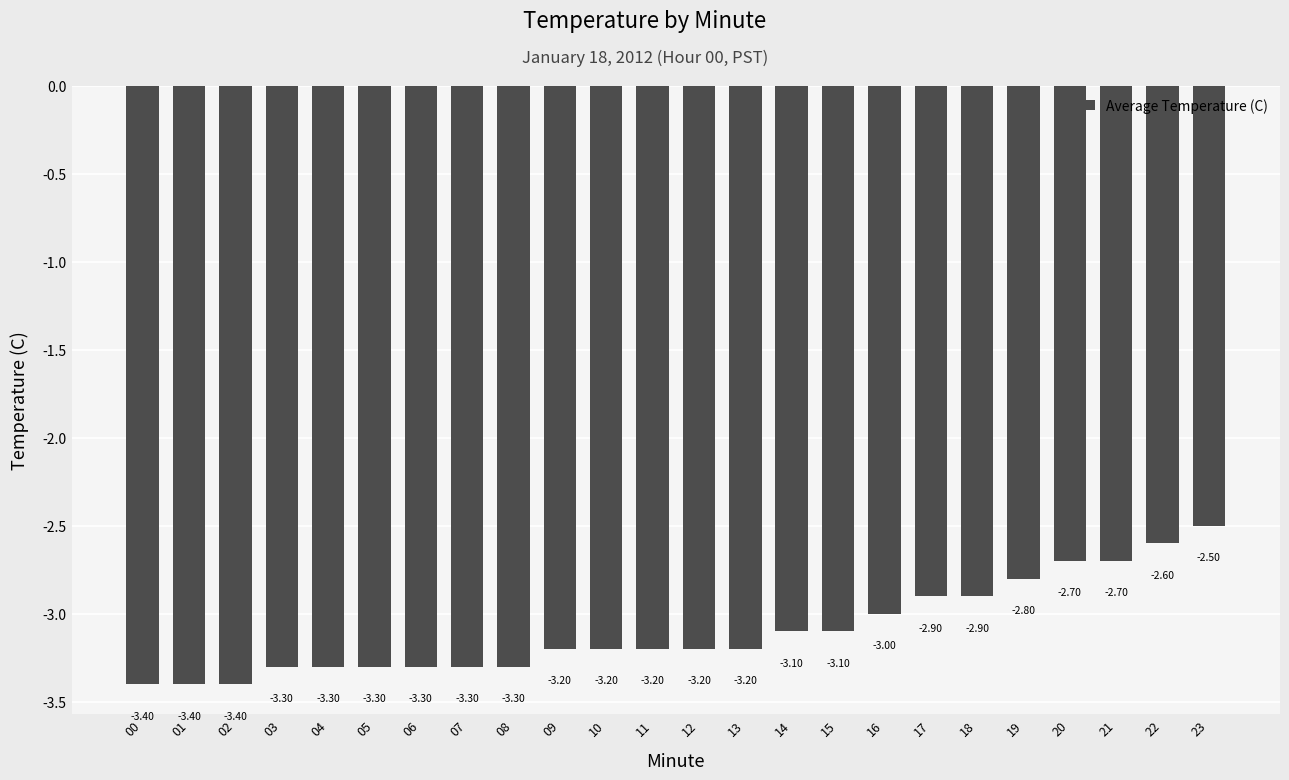

The value at 15 is -3.1. True or false?

True